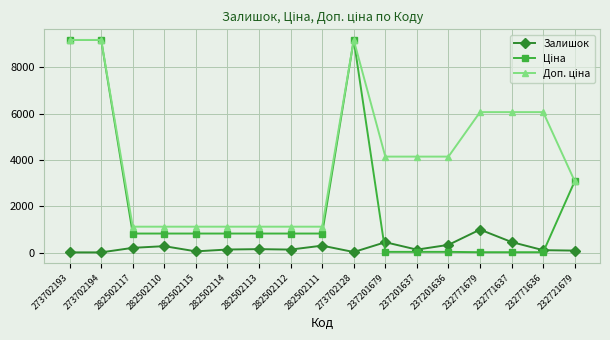

What is the spread (max minus min) of values at 282502111?

818.0